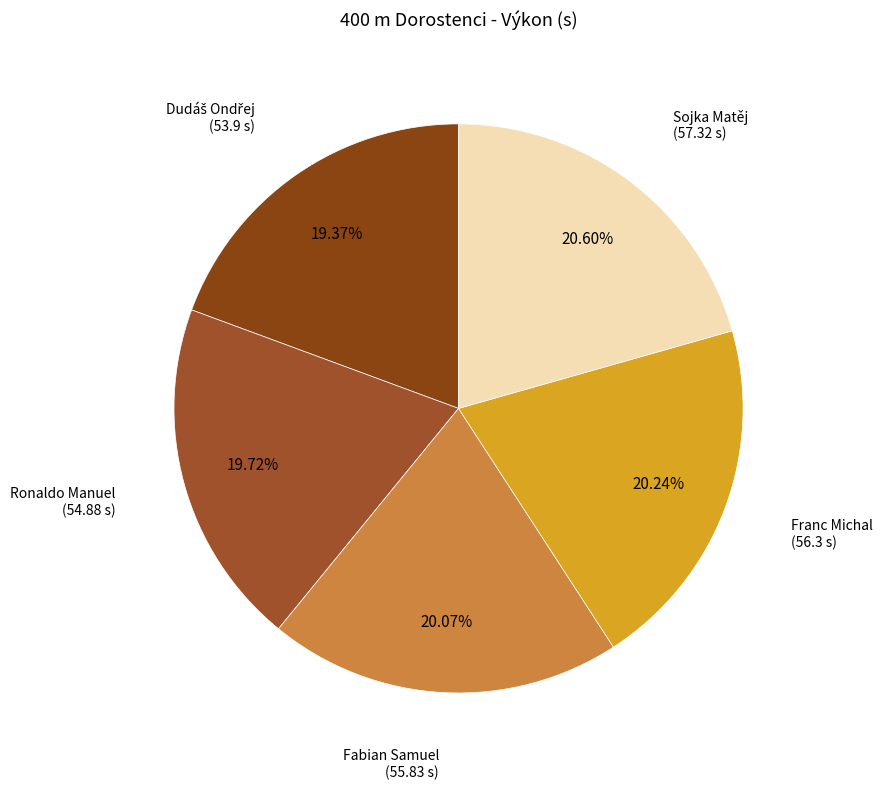

Which category has the smallest portion of the pie?

Dudáš Ondřej